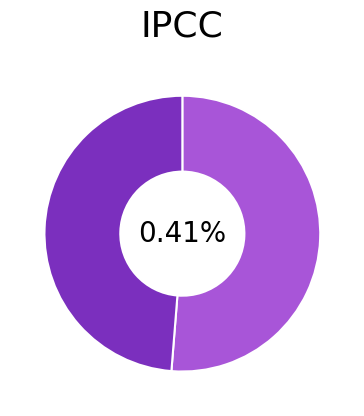

Is it true that 2 is 39% of the pie?

False